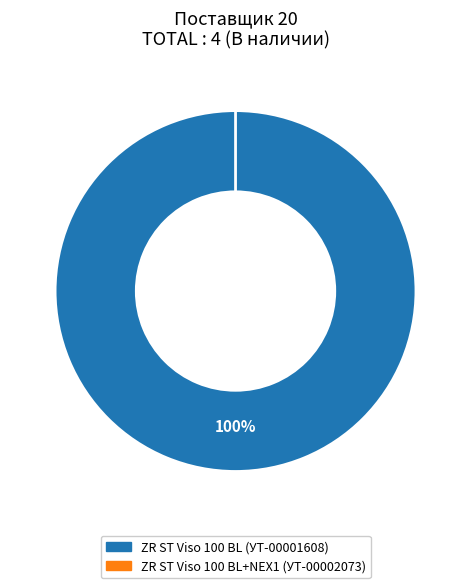

What is the change in value from УТ-00001608 to УТ-00002073?

-4